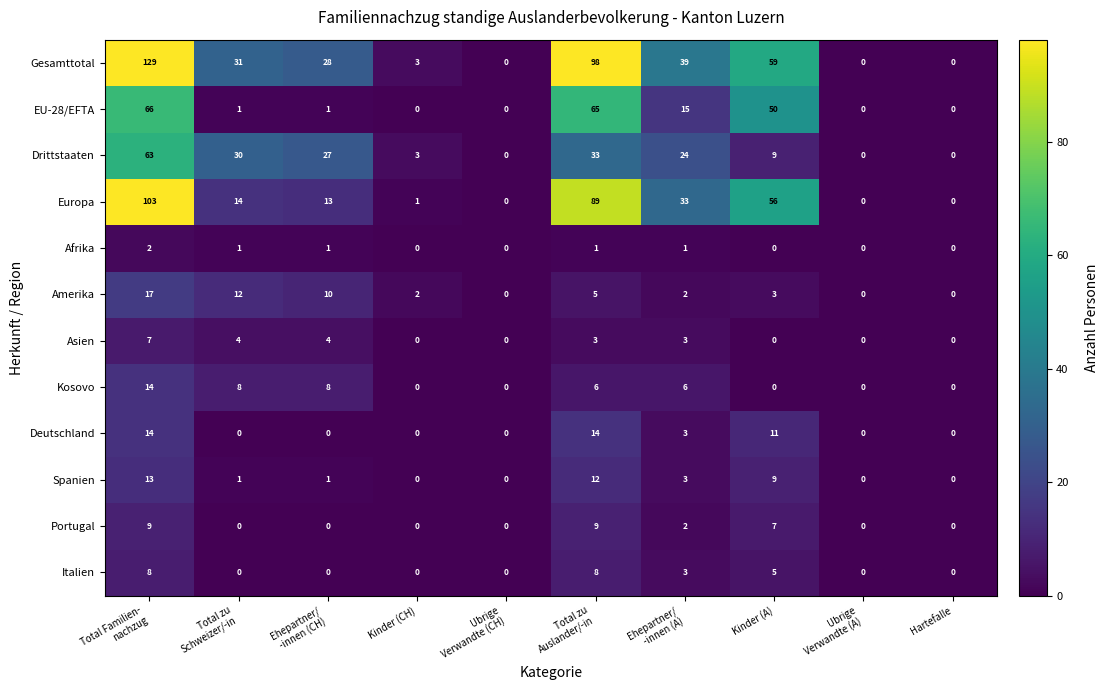

The Kosovo series shows -6 at Kinder (A). True or false?

False